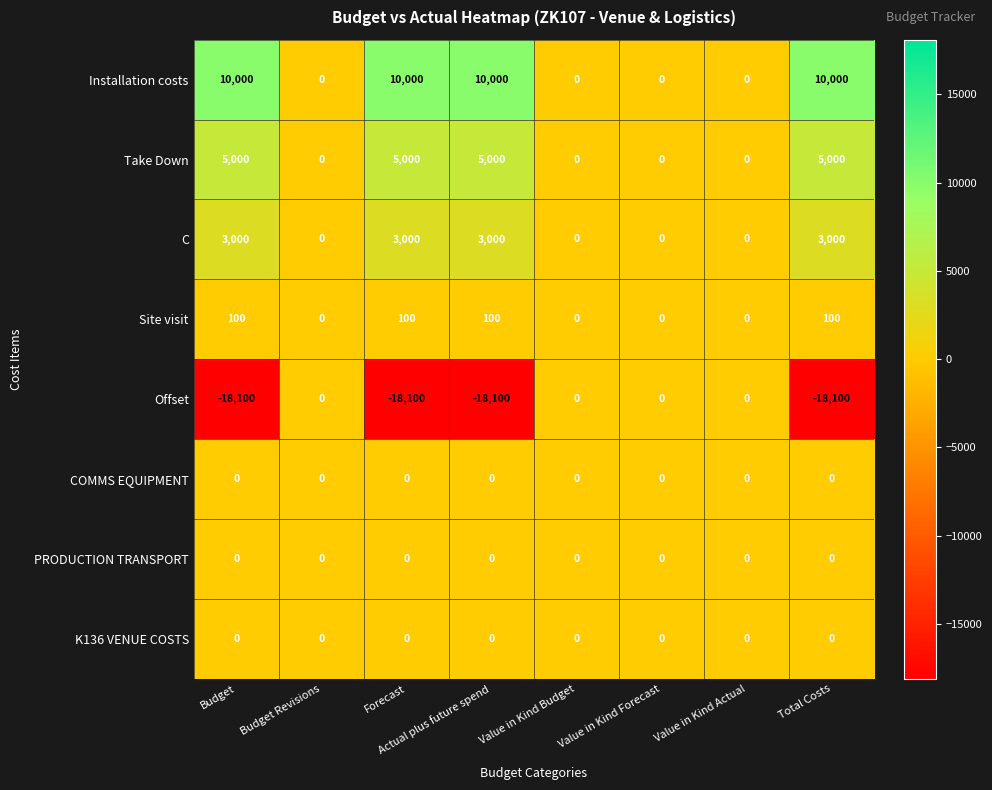

What is the spread (max minus min) of values at Actual plus future spend?

28100